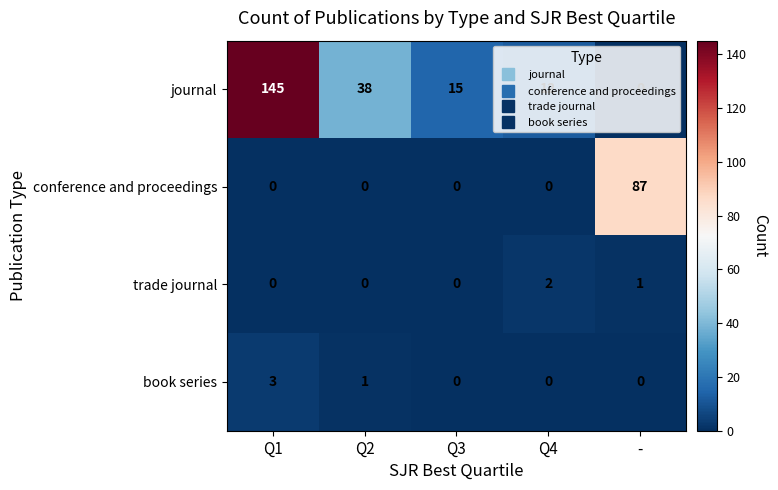

What is the difference between the maximum and minimum values in the book series series?

3